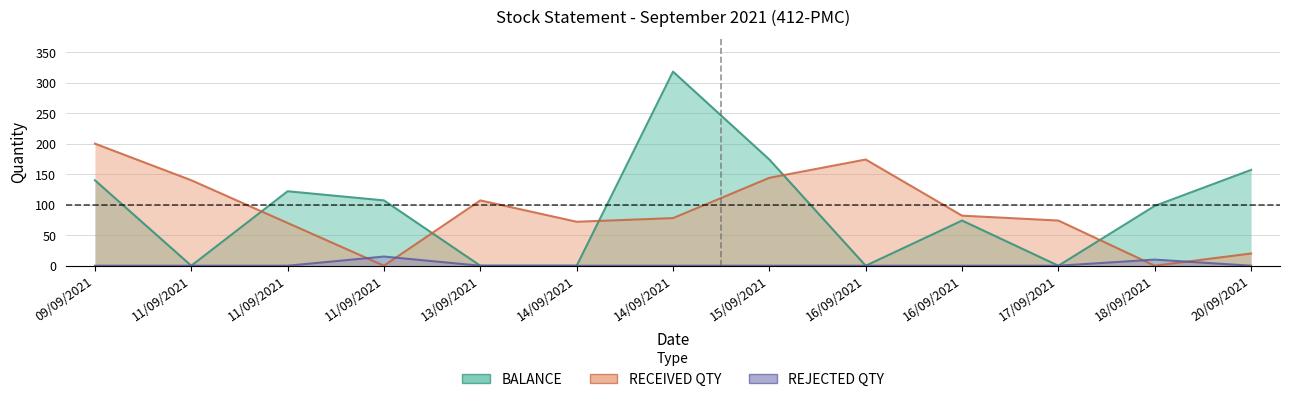

Reading left to right, transcribe all the data shown in this chart.

BALANCE: 09/09/2021=140	11/09/2021=0	11/09/2021=122	11/09/2021=107	13/09/2021=0	14/09/2021=0	14/09/2021=318	15/09/2021=174	16/09/2021=0	16/09/2021=74	17/09/2021=0	18/09/2021=98	20/09/2021=157
RECEIVED QTY: 09/09/2021=200	11/09/2021=140	11/09/2021=70	11/09/2021=0	13/09/2021=107	14/09/2021=72	14/09/2021=78	15/09/2021=144	16/09/2021=174	16/09/2021=82	17/09/2021=74	18/09/2021=0	20/09/2021=20
REJECTED QTY: 09/09/2021=0	11/09/2021=0	11/09/2021=0	11/09/2021=15	13/09/2021=0	14/09/2021=0	14/09/2021=0	15/09/2021=0	16/09/2021=0	16/09/2021=0	17/09/2021=0	18/09/2021=10	20/09/2021=0